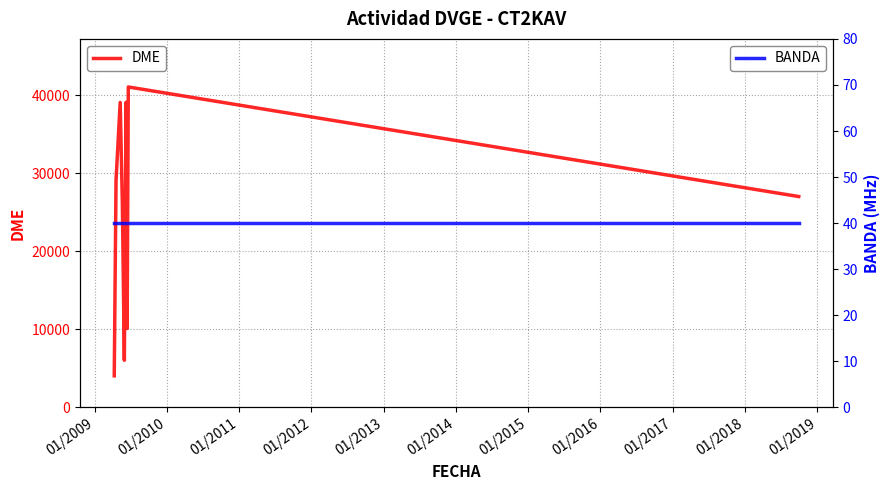

What is the maximum value for DME?

41060